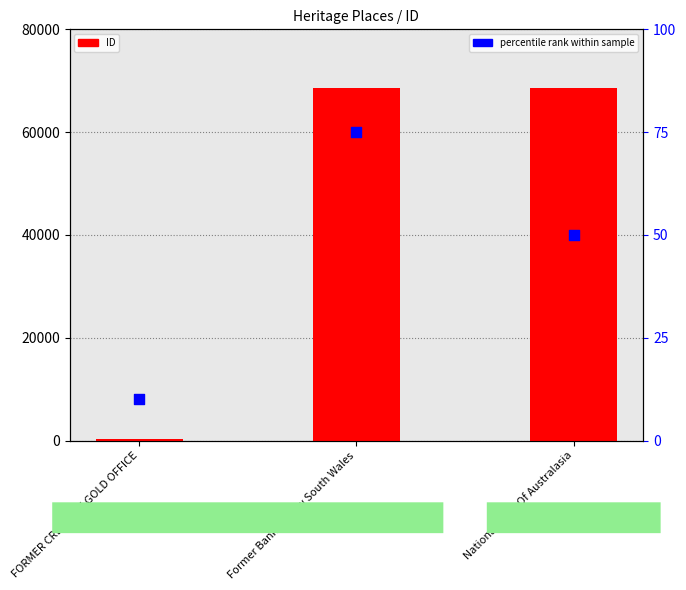

Which series has the widest spread of Y values?

ID